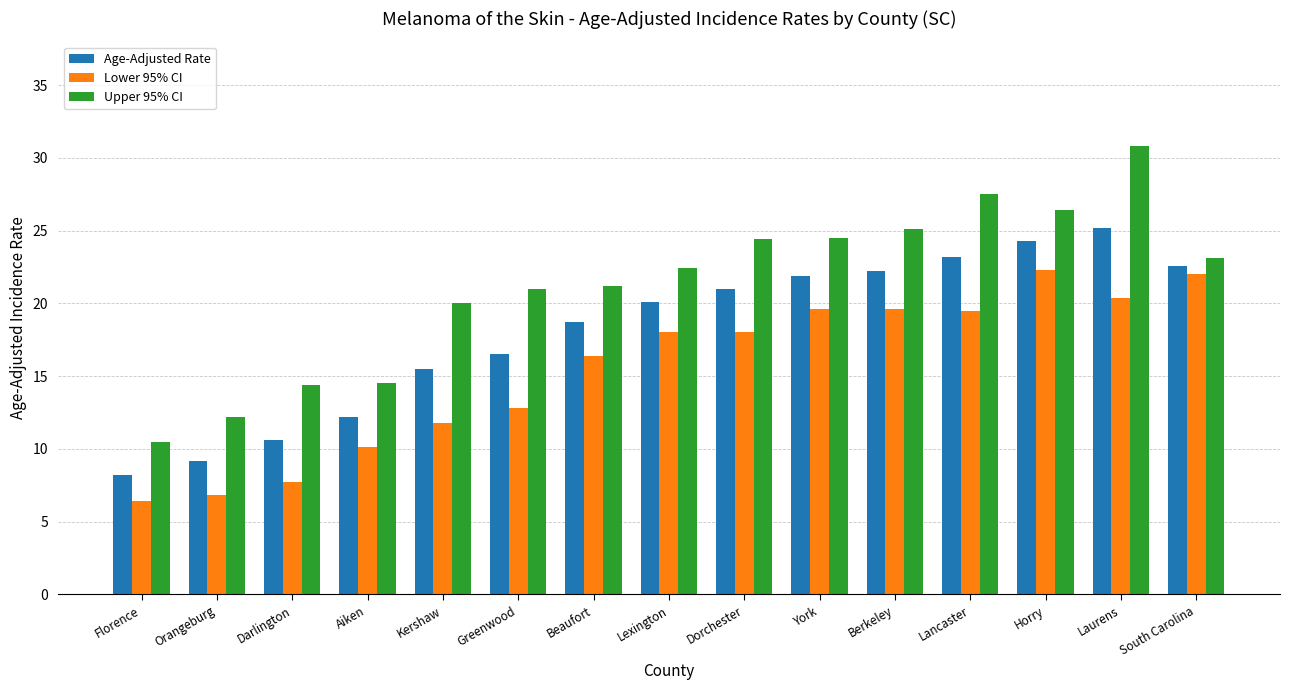

True or false: Upper 95% CI has a value of 26.4 at Horry.

True